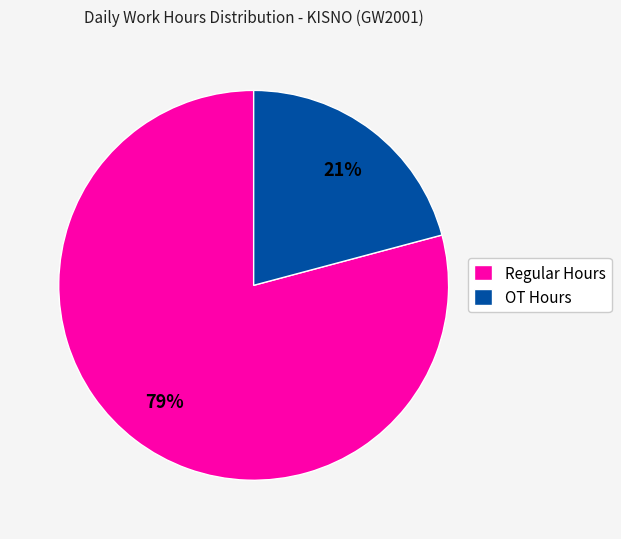

What is the smallest slice in the pie chart?

OT Hours